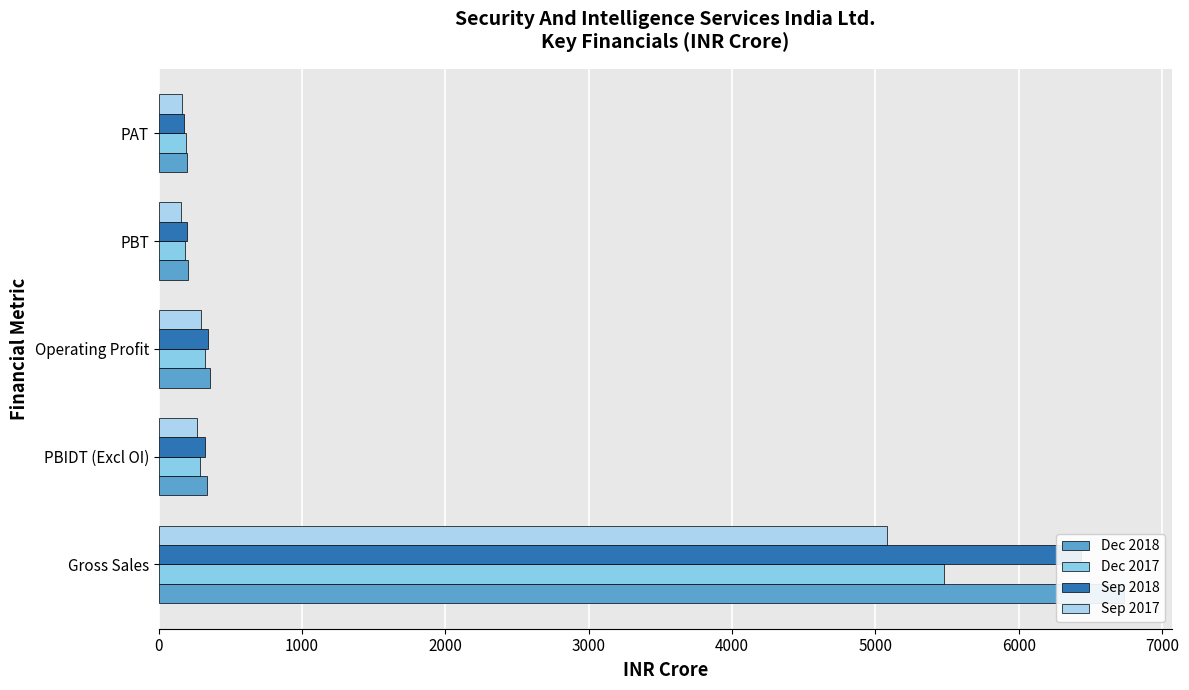

At how many categories does at least one series exceed 1367?

1